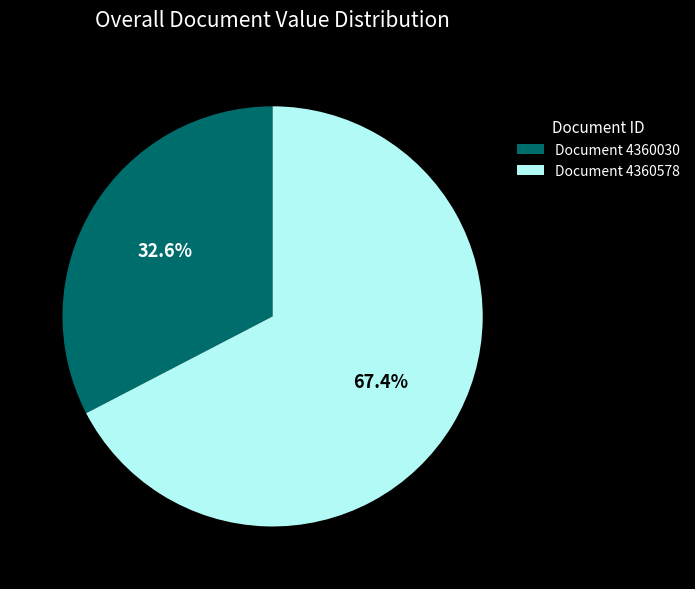

Which slice is the smallest?

Document 4360030